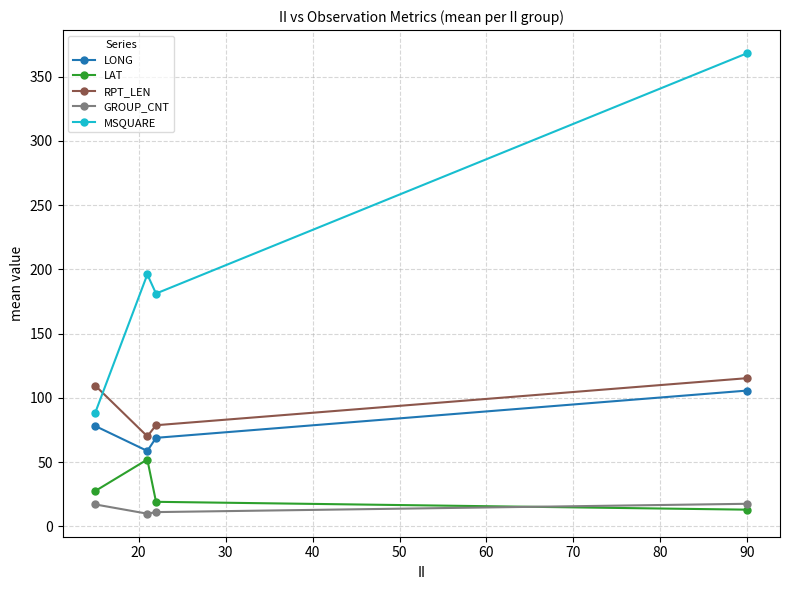

What are all the series names shown in the legend?

LONG, LAT, RPT_LEN, GROUP_CNT, MSQUARE